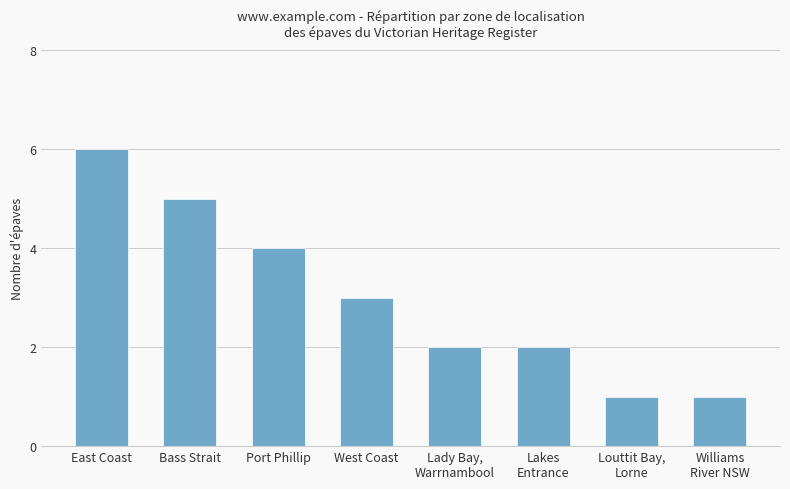

Between West Coast and East Coast, which is larger?

East Coast